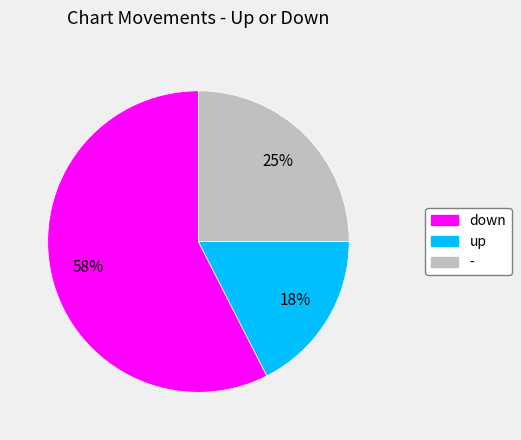

Between up and -, which is larger?

-